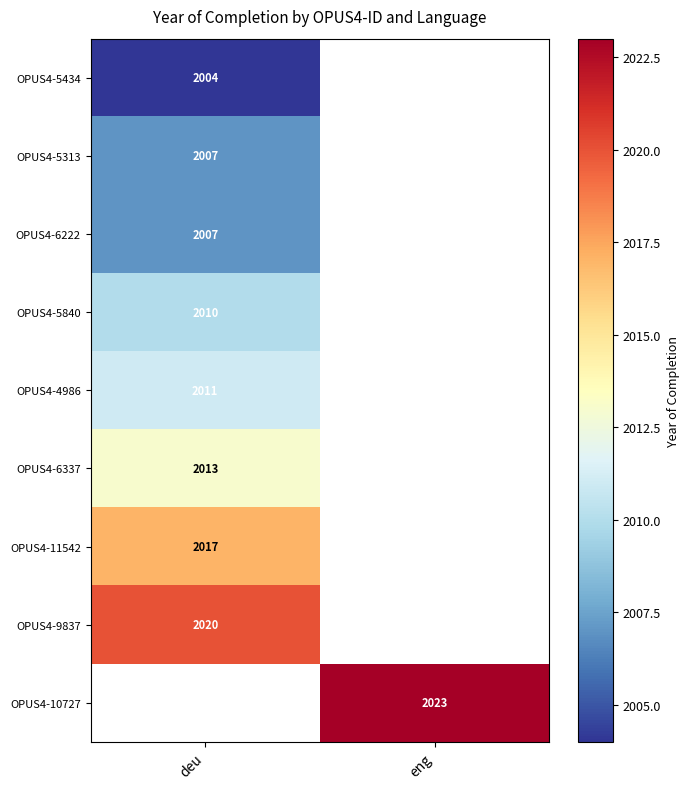

The value of OPUS4-9837 at deu is 2020. True or false?

True